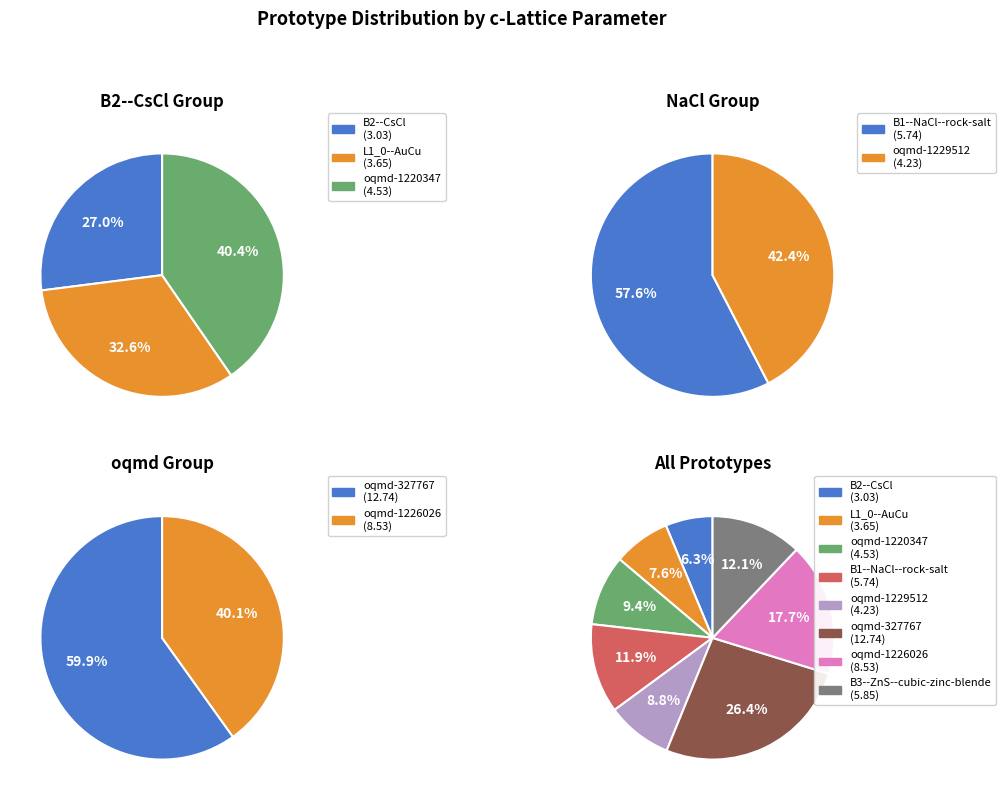

The oqmd-1226026 slice represents 12% of the pie. True or false?

False